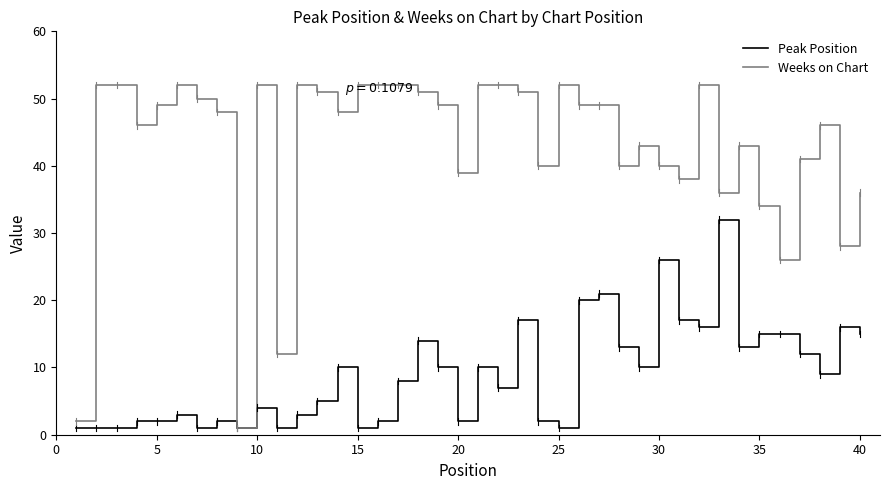

Does the chart display data point markers on the line(s)?

No